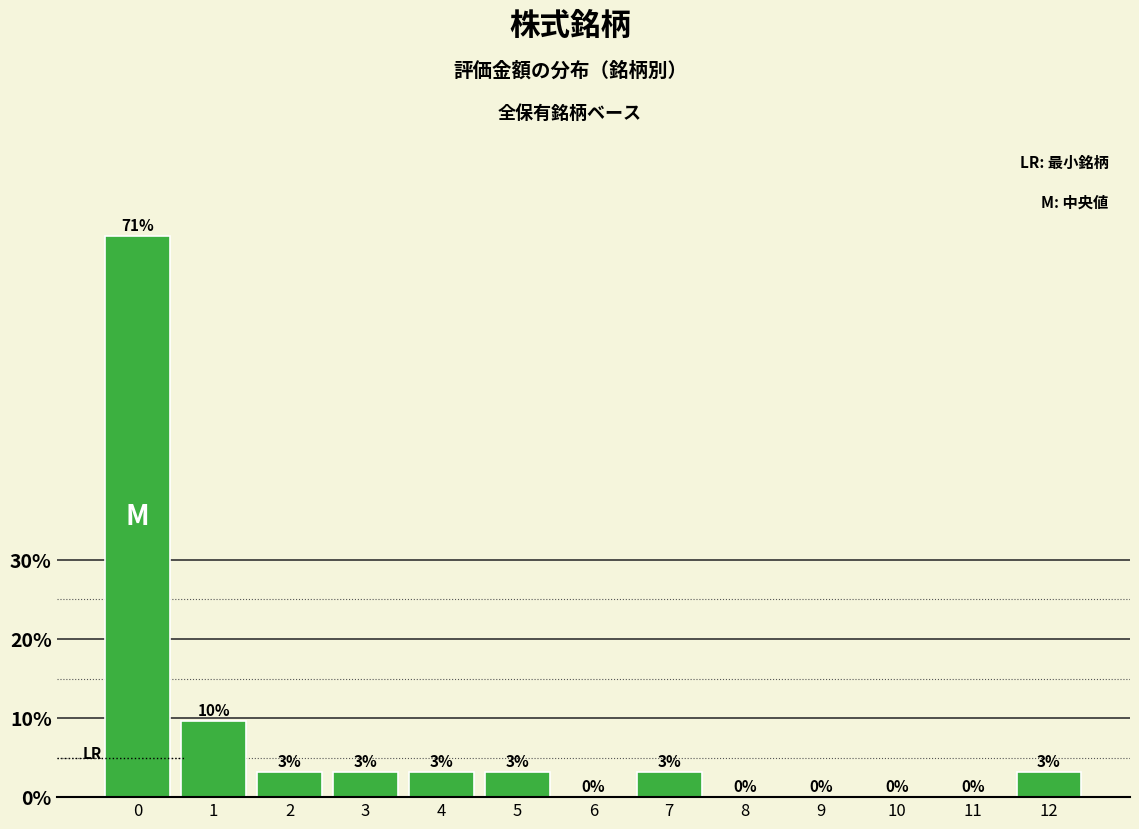

Are the bars horizontal?

No